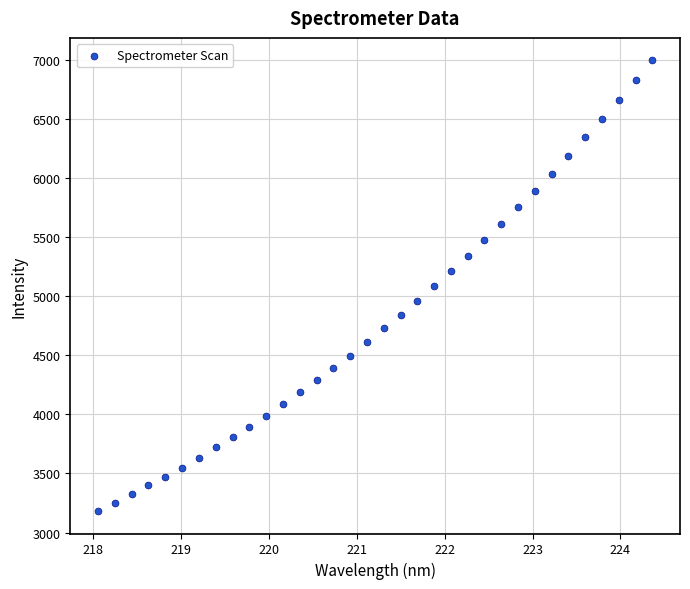

What is the range of X values (max minus min)?

6.3